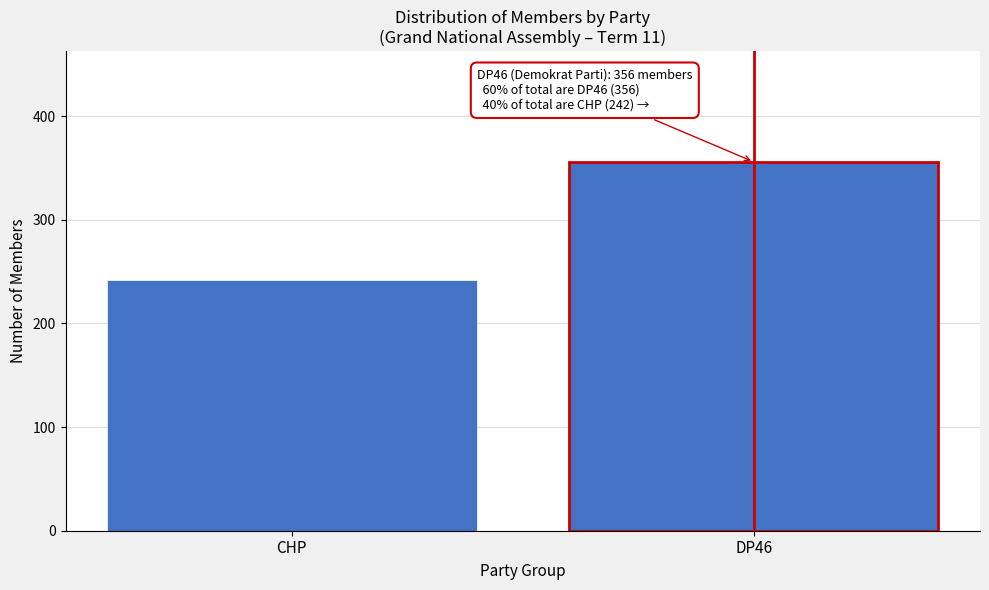

Reading right to left, what are all the values shown in this chart?

DP46=356	CHP=242